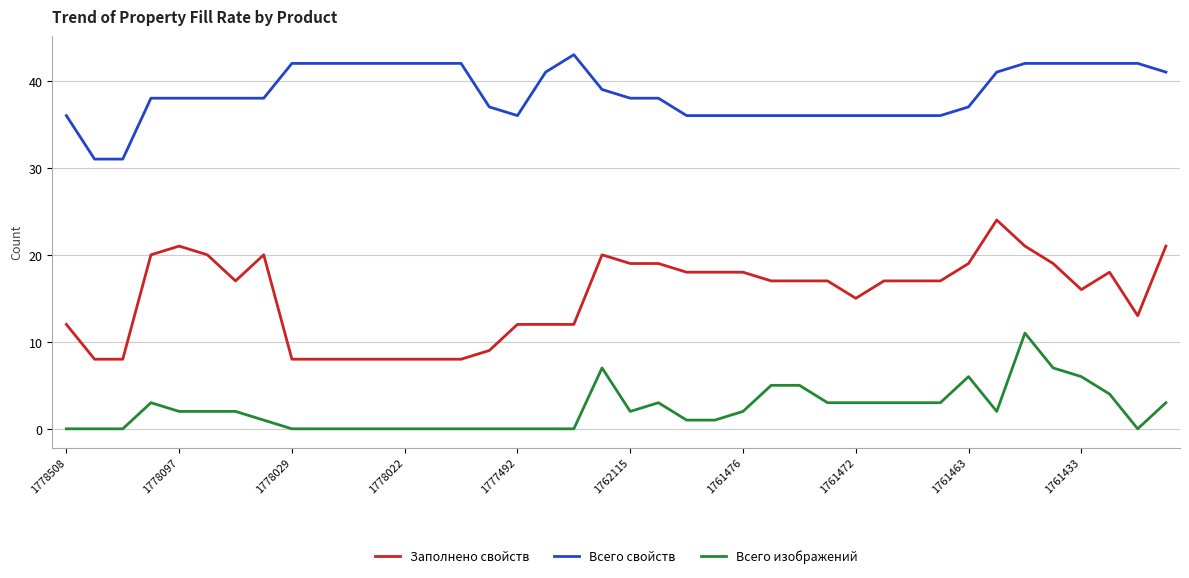

Which series has the largest total across all categories?

Всего свойств